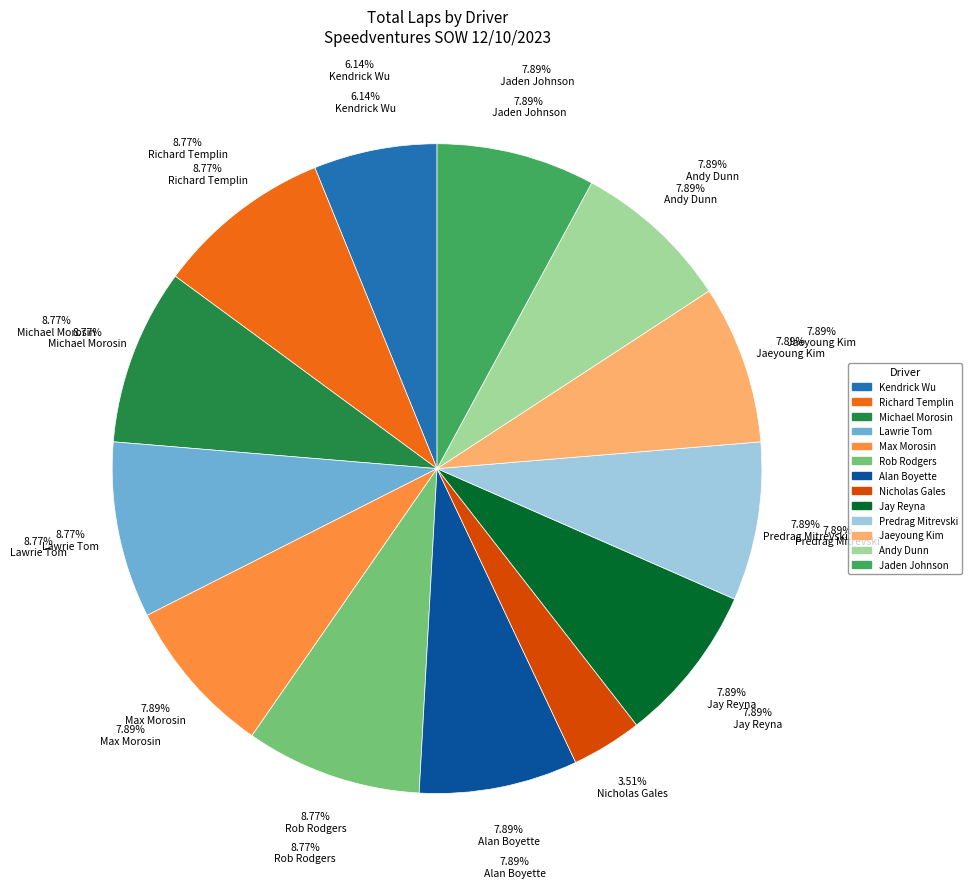

What is the total percentage of Jaeyoung Kim and Andy Dunn?

15.8%